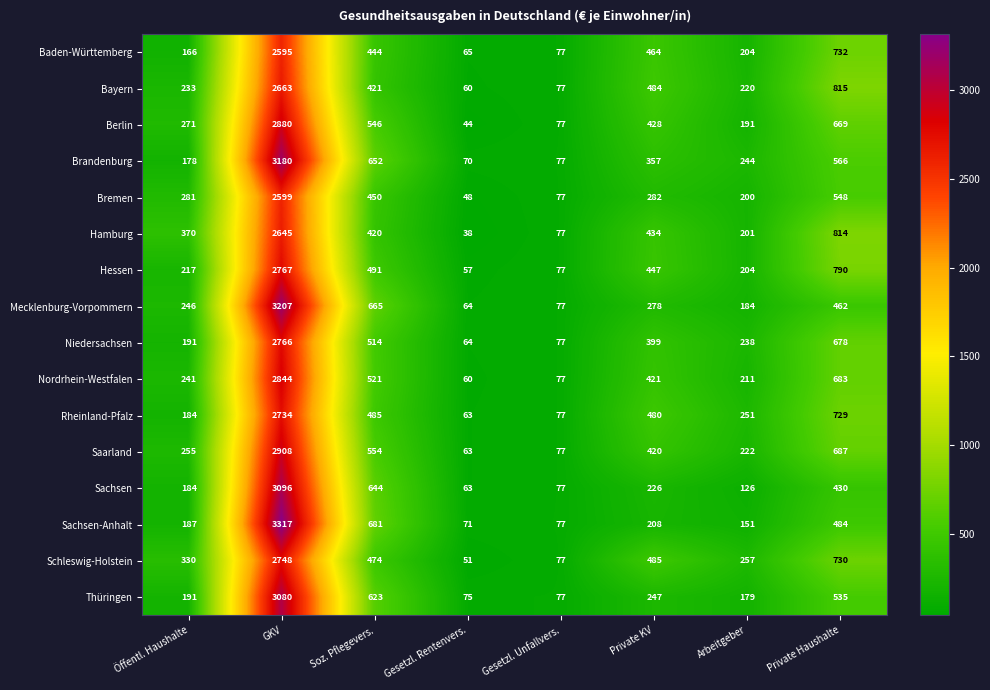

True or false: Bayern has a value of 71 at Arbeitgeber.

False